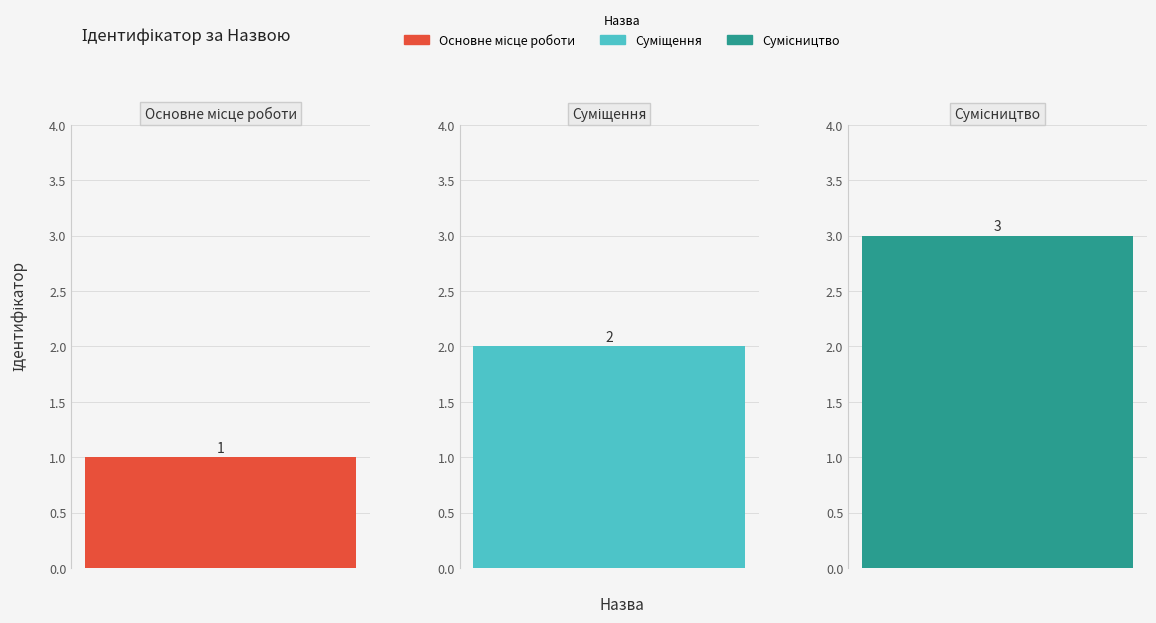

Reading right to left, transcribe all the data shown in this chart.

Сумісництво=3	Суміщення=2	Основне місце роботи=1